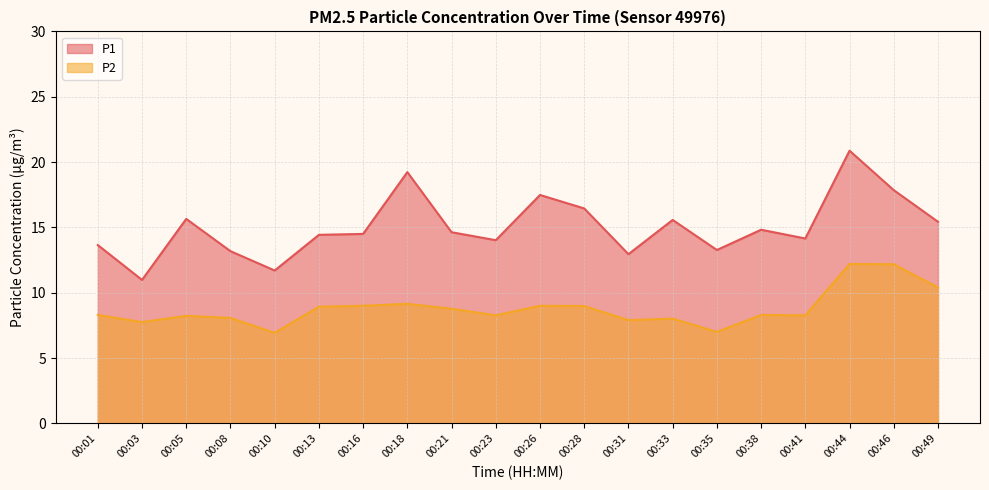

Rank the series at 00:13 from lowest to highest value.

P2, P1